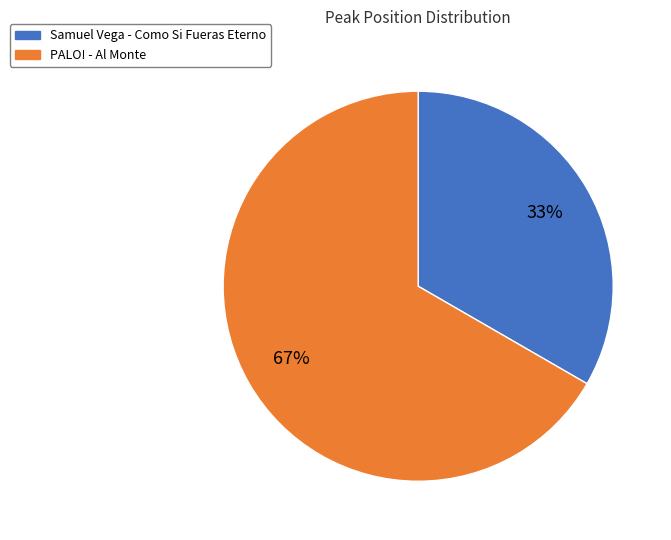

To the nearest percent, what is the combined percentage of PALO! - Al Monte and Samuel Vega - Como Si Fueras Eterno?

100%